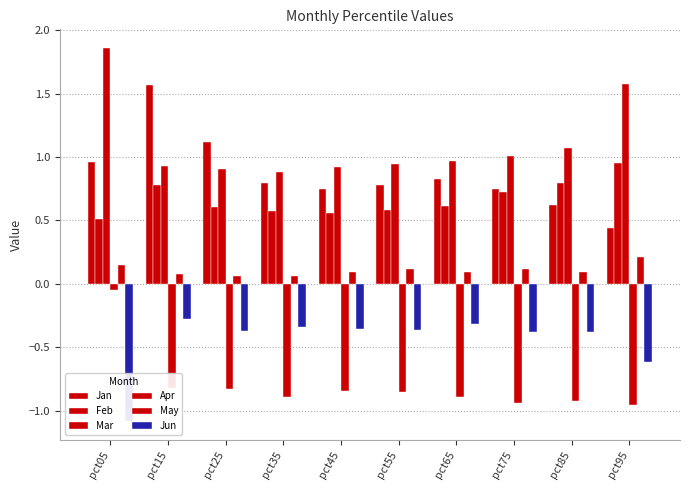

The value of Jan at pct15 is 1.0. True or false?

False